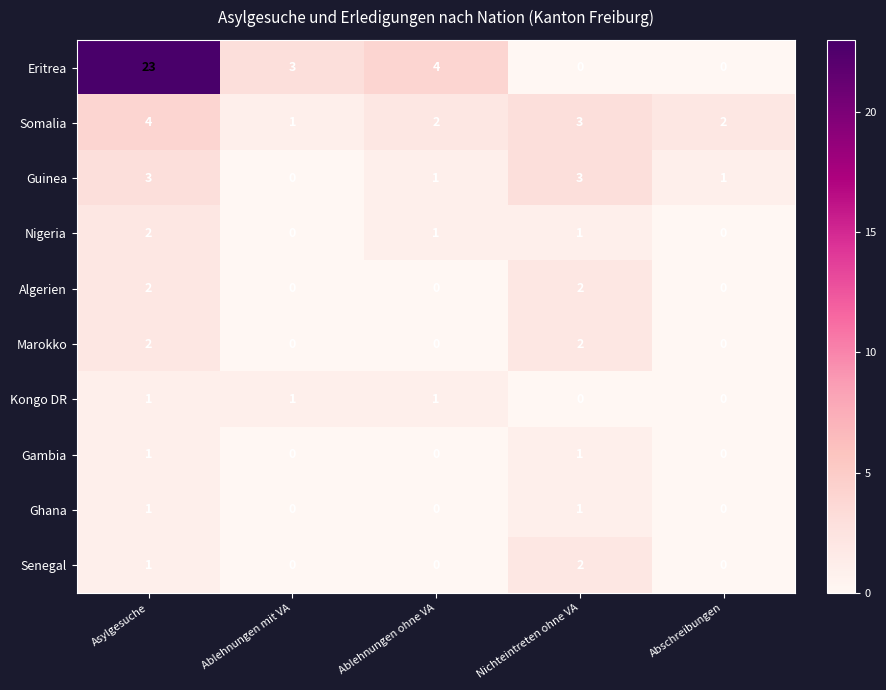

The Ghana series shows 0 at Nichteintreten ohne VA. True or false?

False